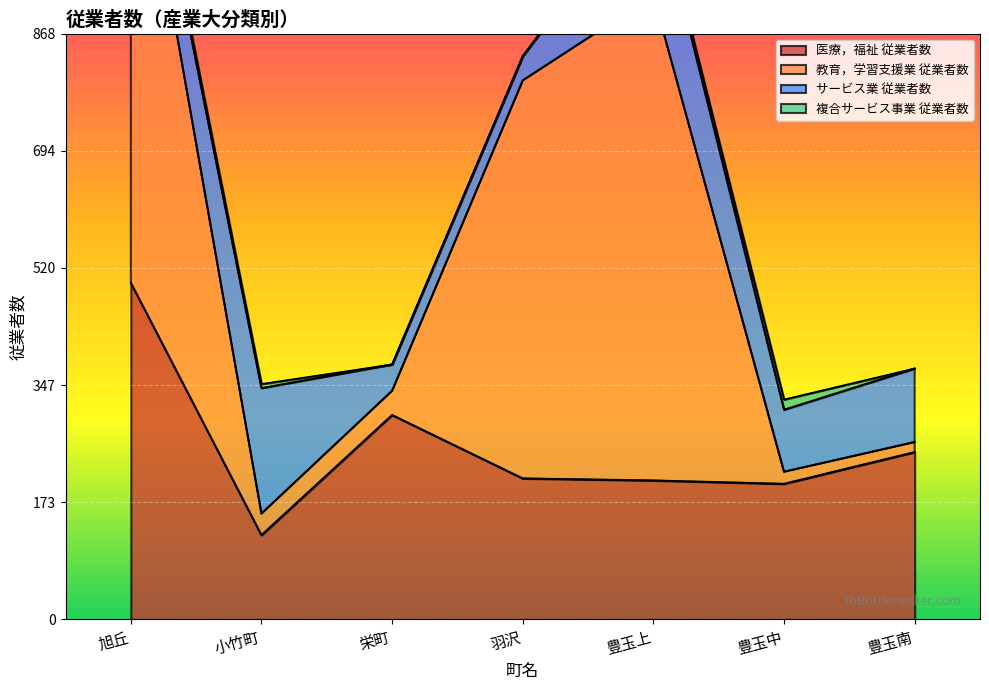

What is the difference between the maximum and minimum values in the サービス業 従業者数 series?

150